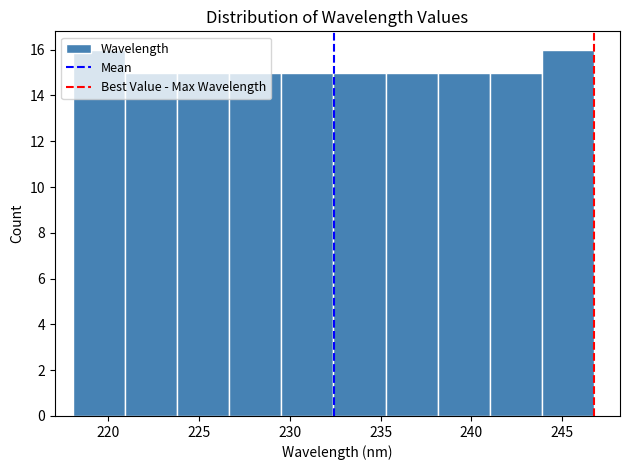

Reading left to right, transcribe this chart: for each bar, give the range it covers on the x-axis and its height. Neither the bar edges nor the heights are printed on the chart, so give them approximately, as read against the axes.

218.0 to 221.0: 16
221.0 to 224.0: 15
224.0 to 226.5: 15
226.5 to 229.5: 15
229.5 to 232.5: 15
232.5 to 235.5: 15
235.5 to 238.0: 15
238.0 to 241.0: 15
241.0 to 244.0: 15
244.0 to 246.5: 16